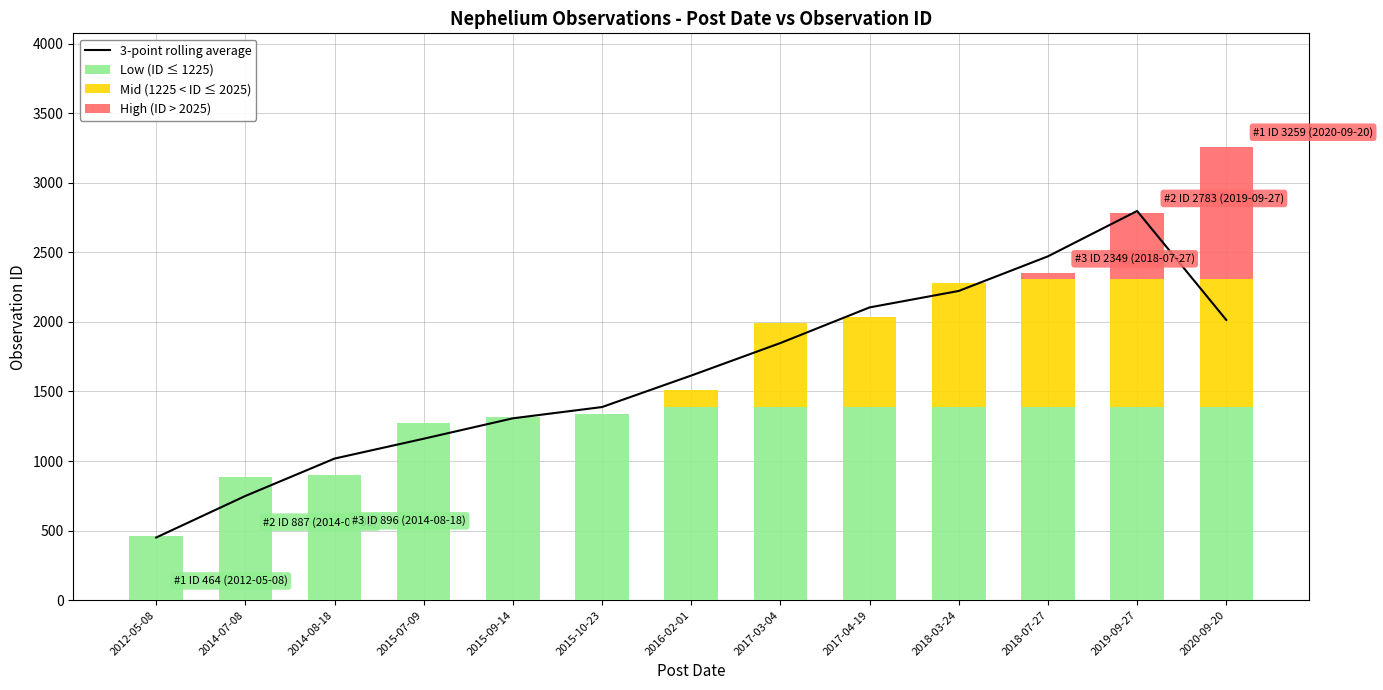

True or false: Low (ID ≤ 1225) has a value of 343.5 at 2018-07-27.

False